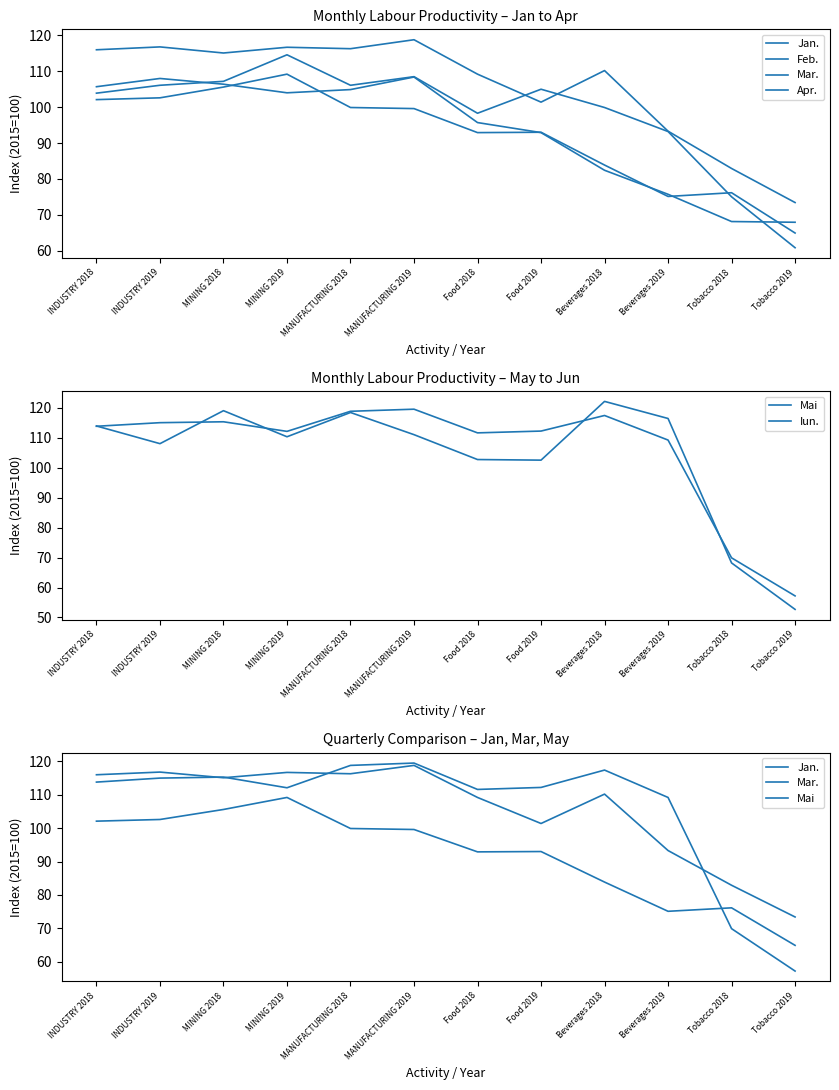

What position from the right is Beverages 2018?

4